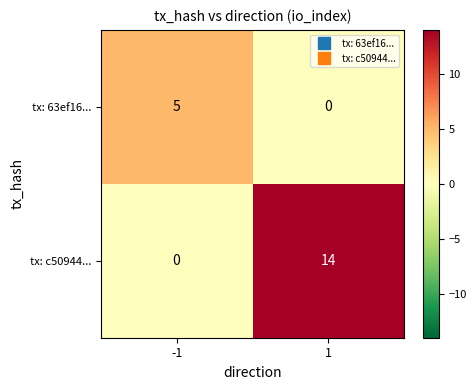

Which series has the largest total across all categories?

tx: c50944...